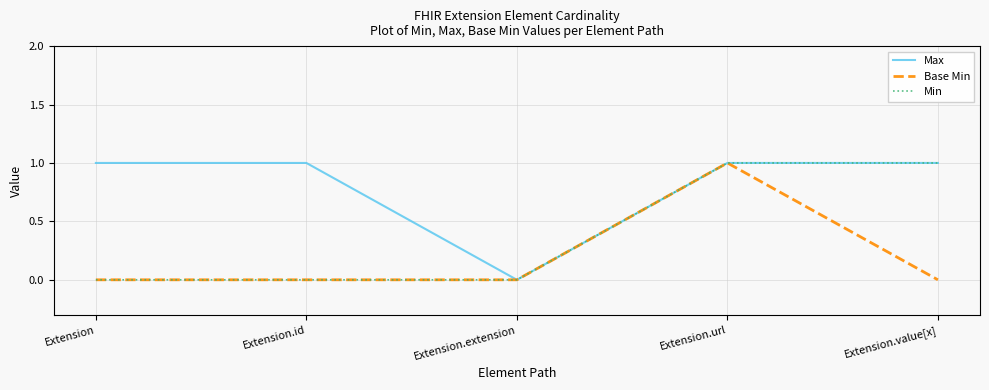

Which category has the lowest value in the Max series?

Extension.extension